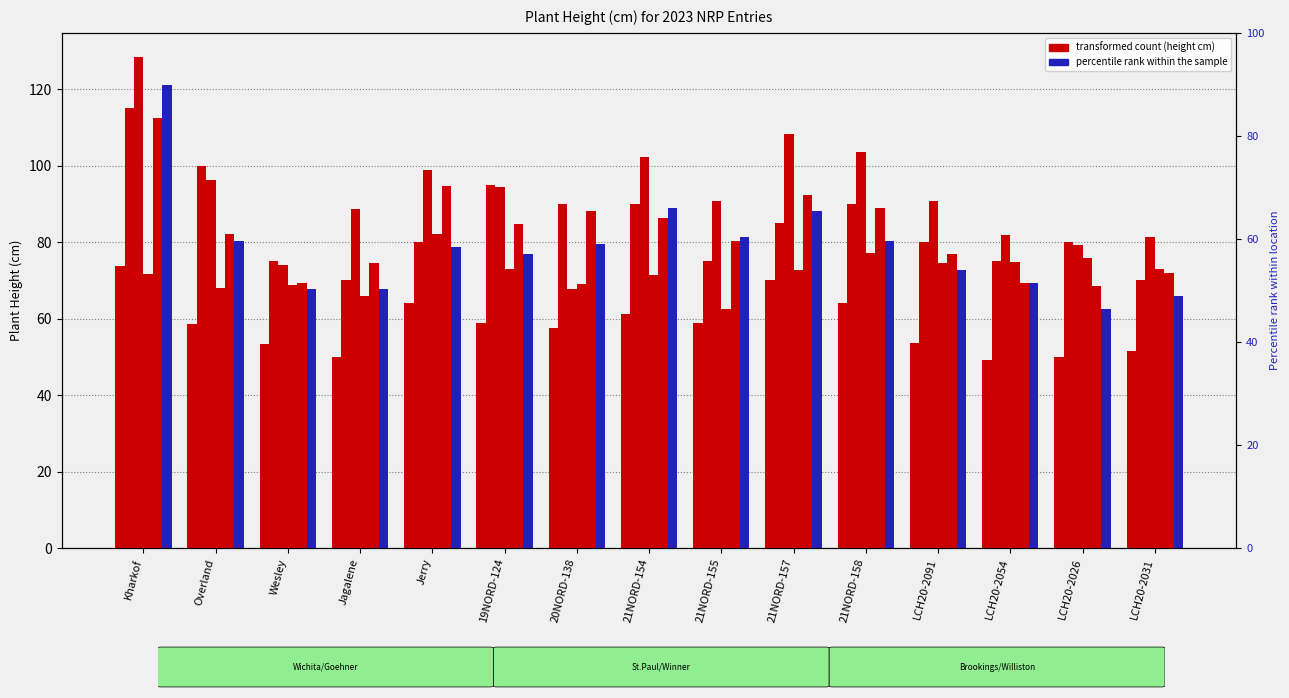

Which series has the largest total across all categories?

Bozeman, MT